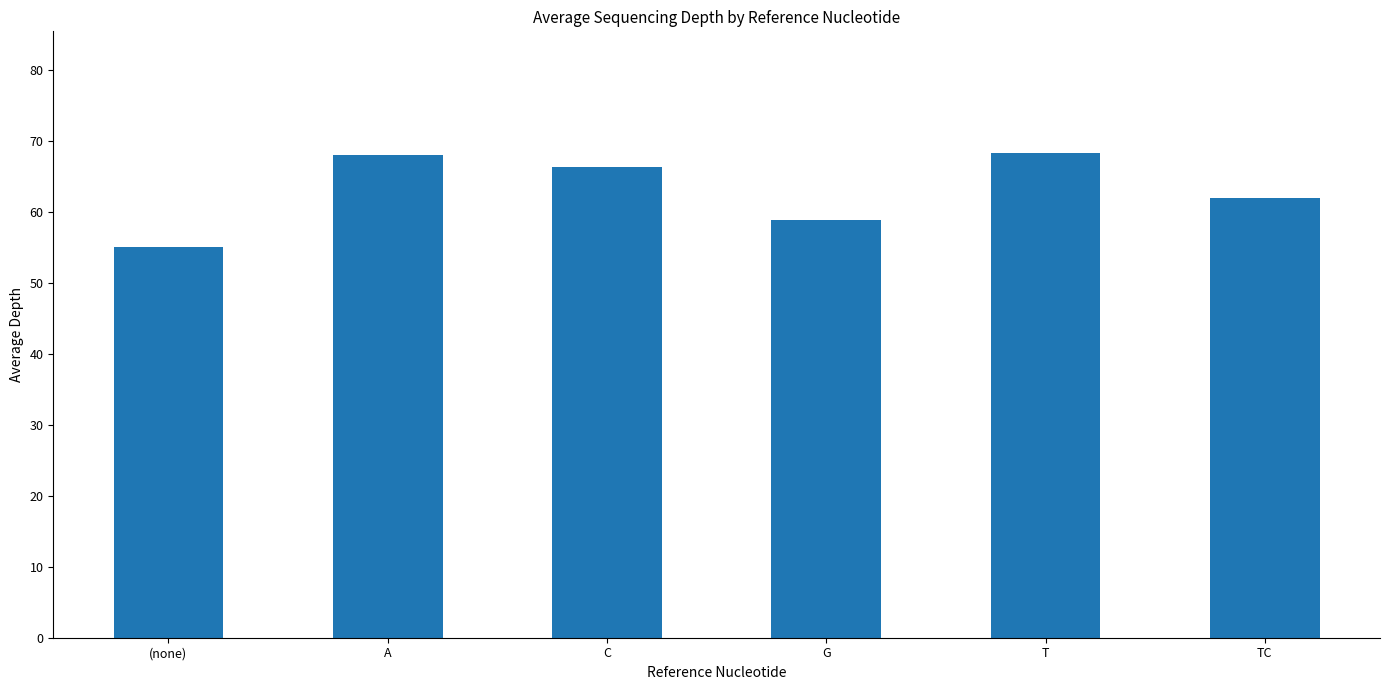

What is the minimum value shown in the chart?

55.0